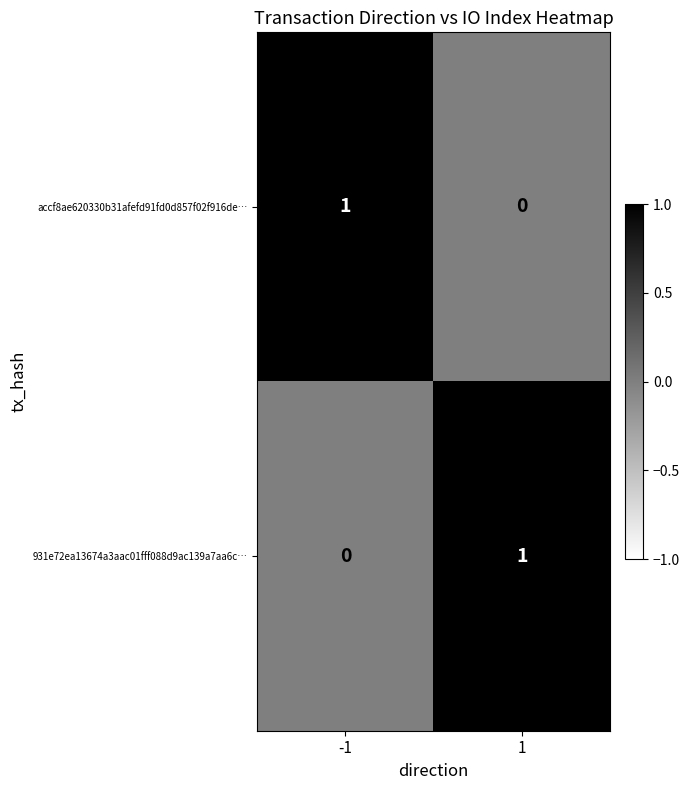

Is it true that accf8ae620330b31afefd91fd0d857f02f916de… equals 0 at -1?

False